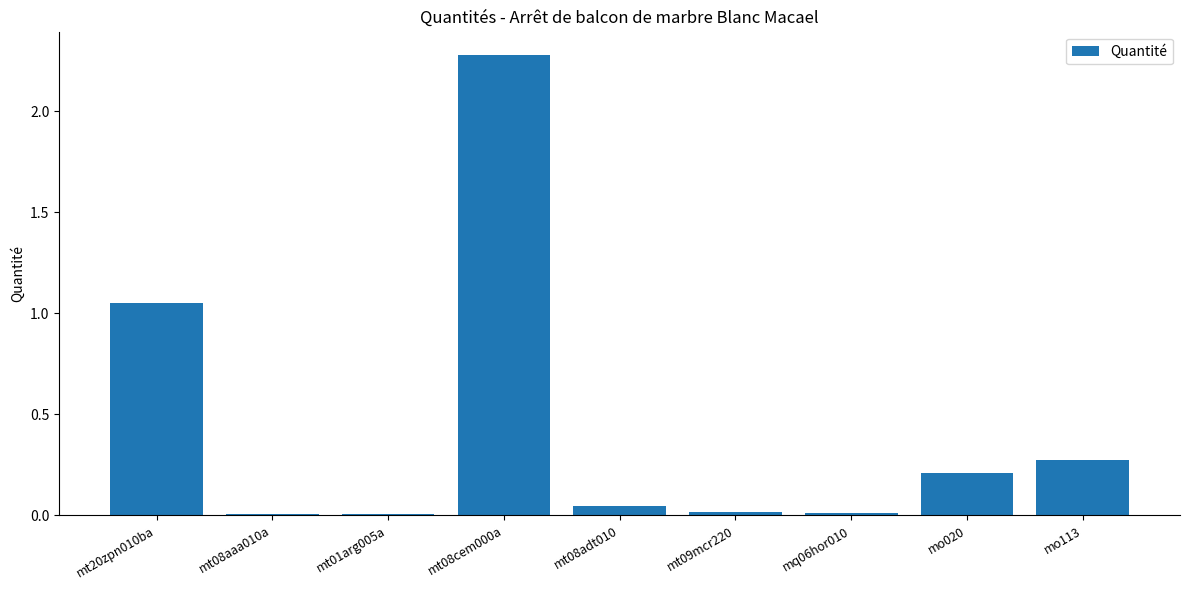

What is the sum of all values?

3.9